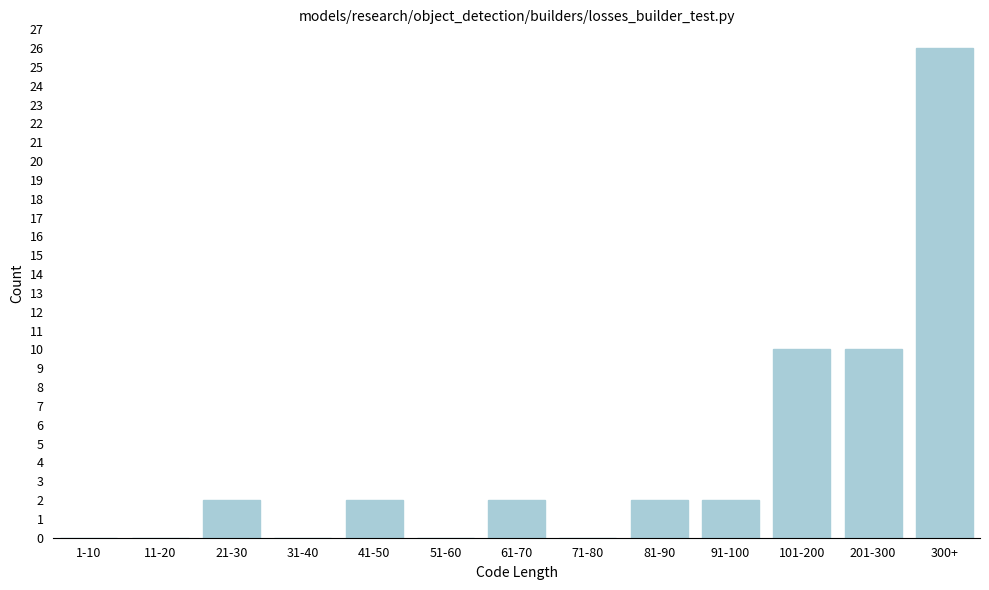

Reading right to left, transcribe all the data shown in this chart.

300+=26	201-300=10	101-200=10	91-100=2	81-90=2	71-80=0	61-70=2	51-60=0	41-50=2	31-40=0	21-30=2	11-20=0	1-10=0